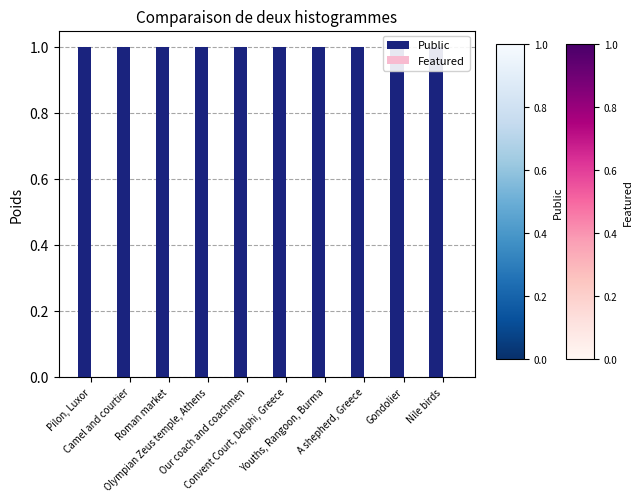

Are the bars grouped side by side (vs. stacked)?

Yes